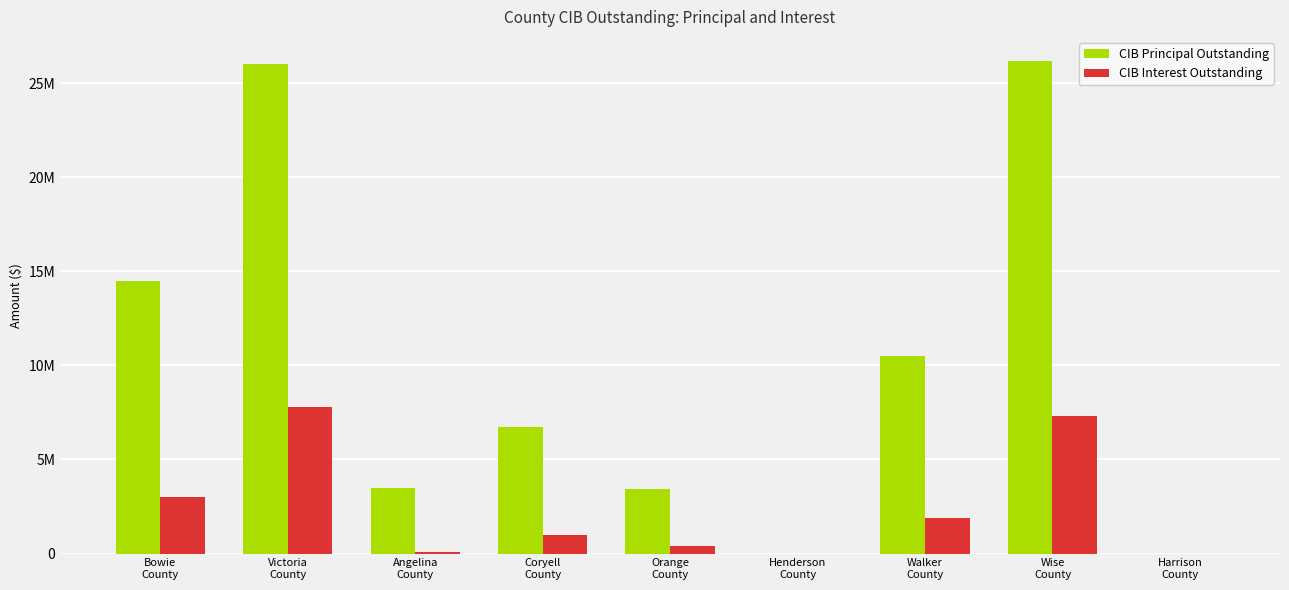

Where is CIB Principal Outstanding nearest to the value 13080000?

Bowie
County